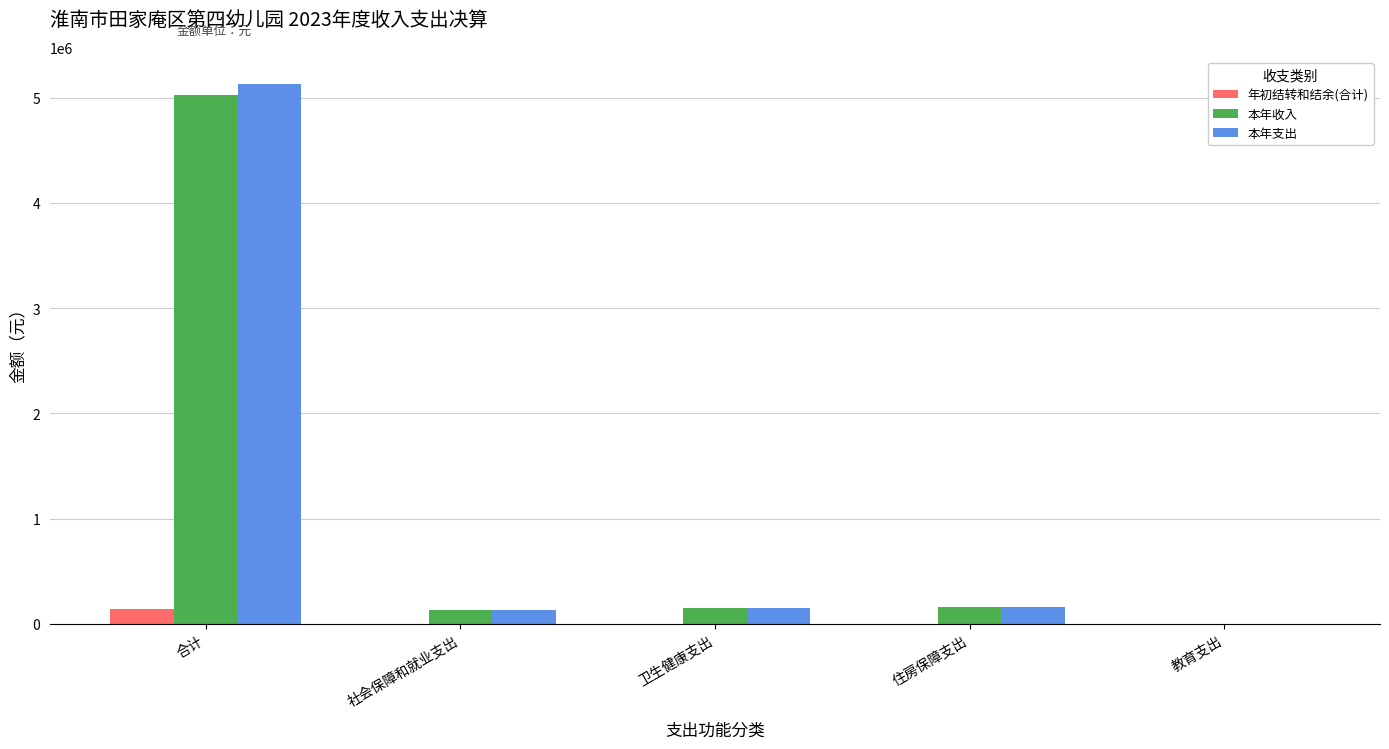

How many groups of bars are there?

5